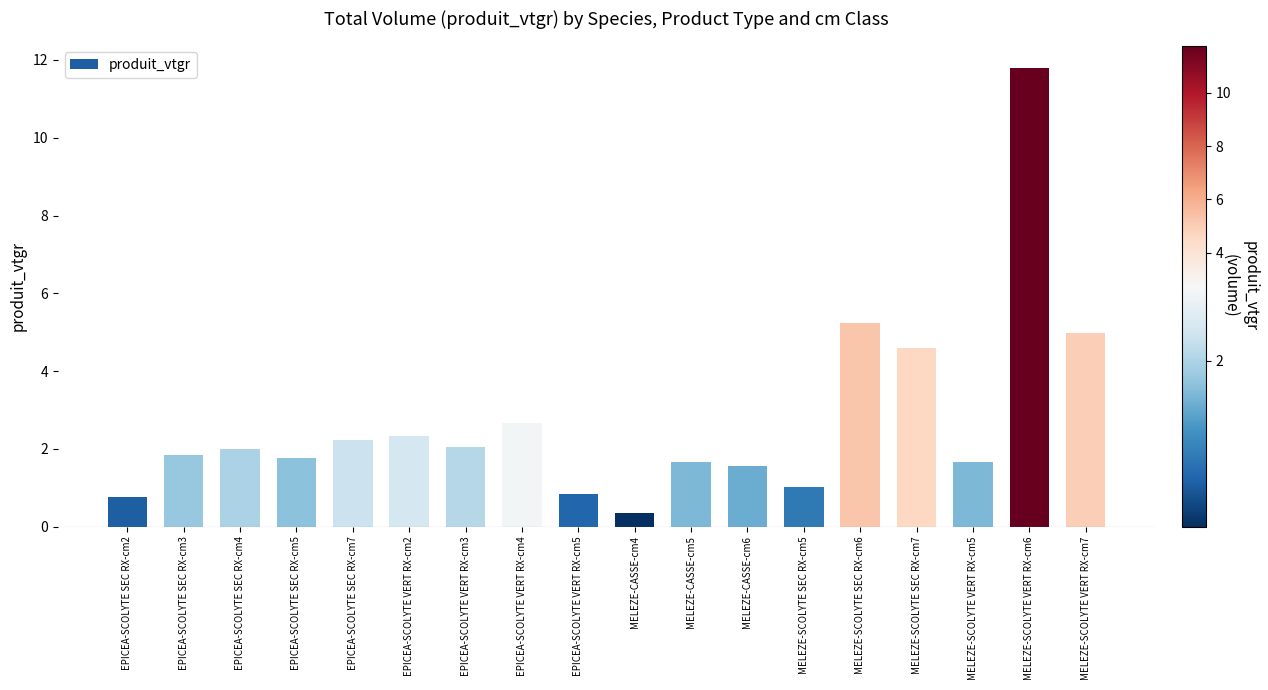

What is the ratio of the value at EPICEA-SCOLYTE SEC RX-cm5 to the value at MELEZE-SCOLYTE SEC RX-cm7?

0.4